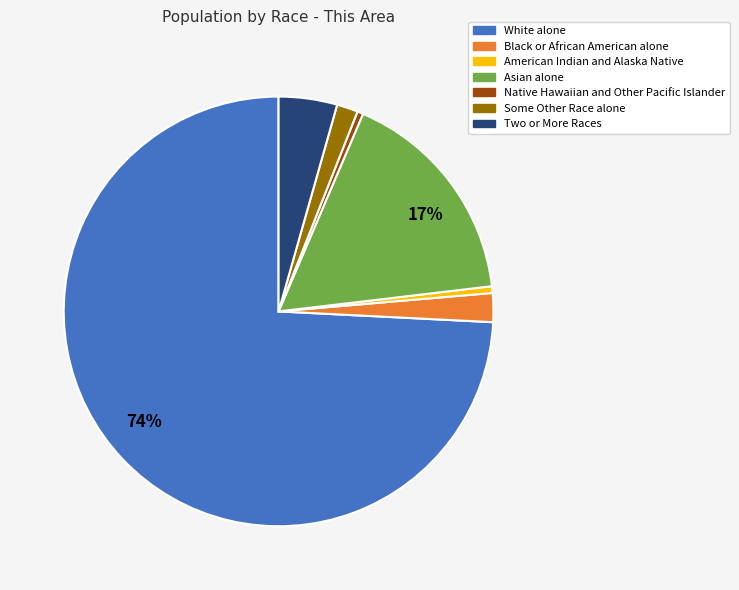

Combined, do Black or African American alone and Some Other Race alone account for over 50%?

No